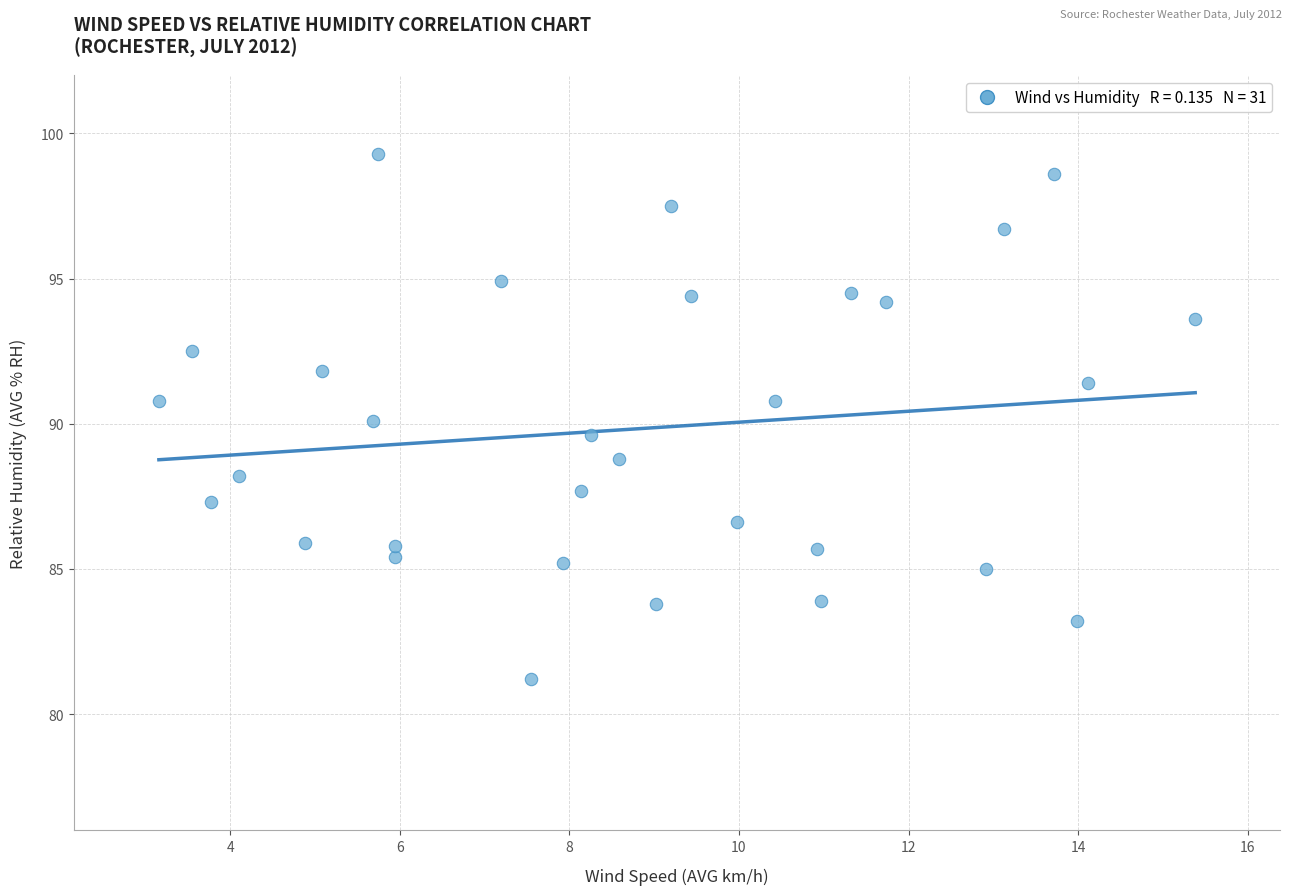

What is the range of Y values (max minus min)?

18.1